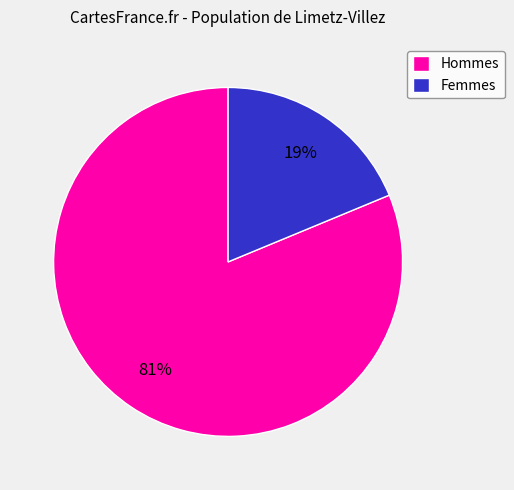

The Femmes slice represents 19% of the pie. True or false?

True